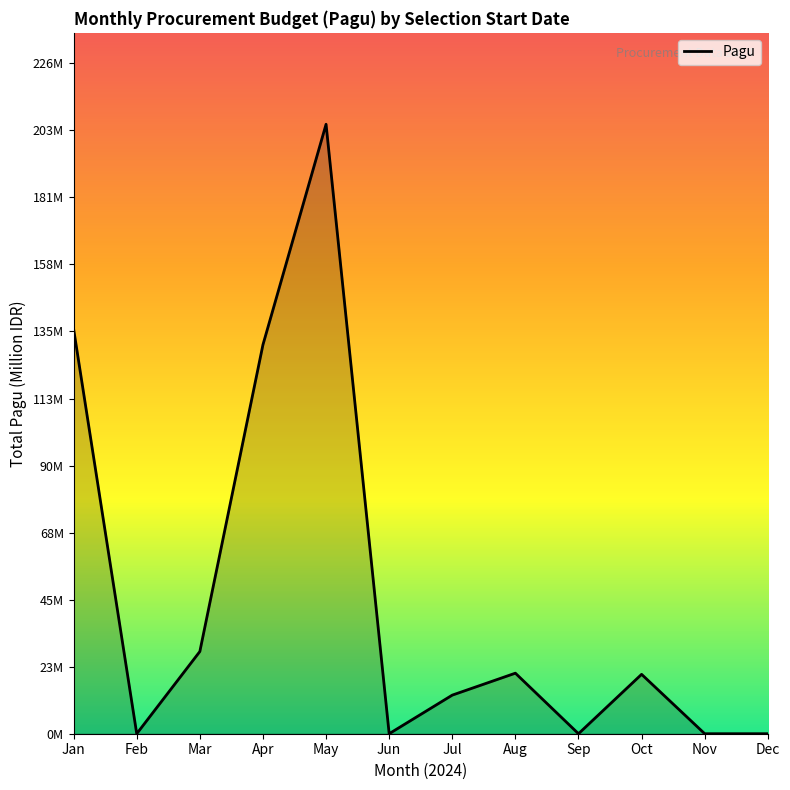

How many points are higher than both their immediate neighbors (excluding endpoints)?

3